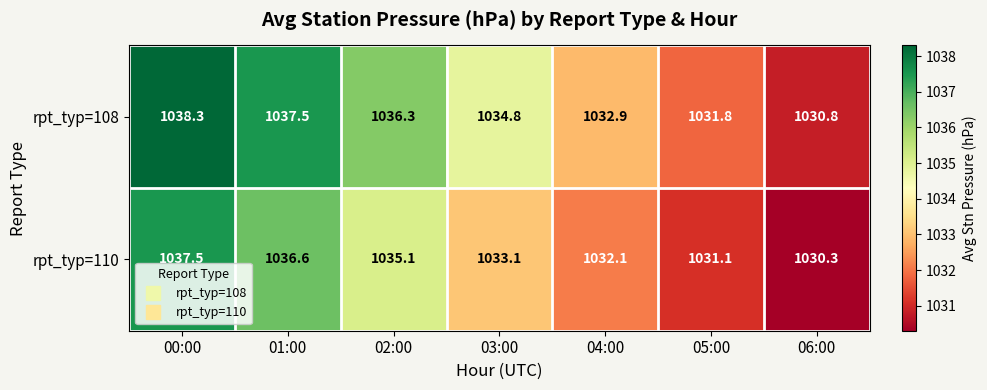

Rank the series at 02:00 from highest to lowest value.

rpt_typ=108, rpt_typ=110